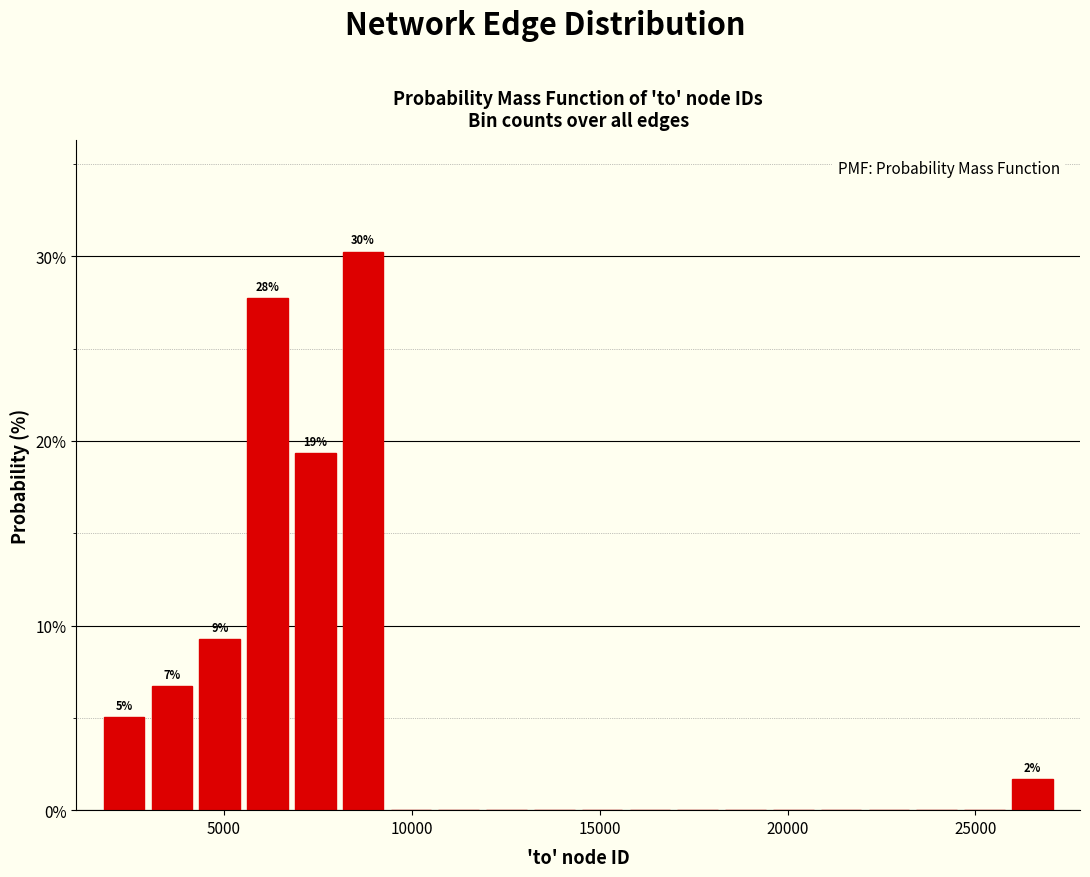

Read against the x-axis, roughly where is the centre of the tallest bar?

8500